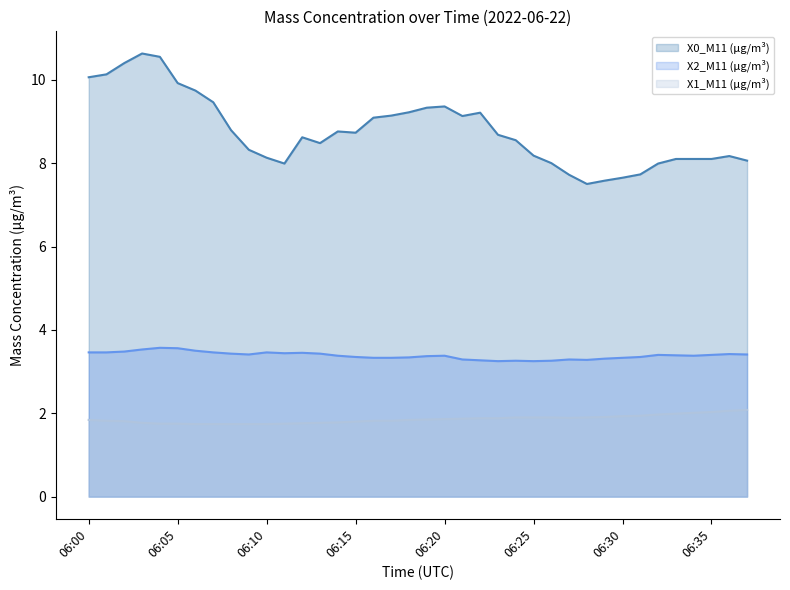

What is the difference between the maximum and second lowest values in the X1_M11 (μg/m³) (line) series?

0.3